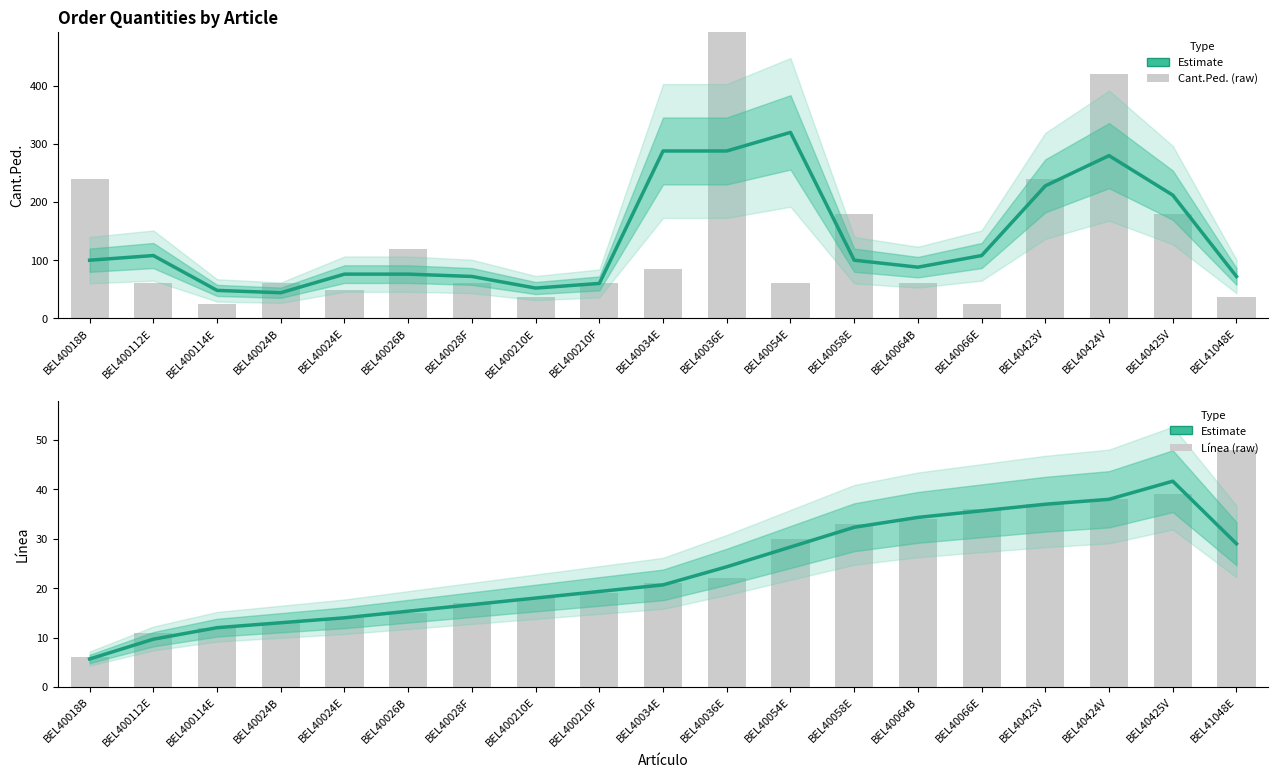

Rank the categories by Línea (raw) value from lowest to highest.

BEL40018B, BEL400112E, BEL400114E, BEL40024B, BEL40024E, BEL40026B, BEL40028F, BEL400210E, BEL400210F, BEL40034E, BEL40036E, BEL40054E, BEL40058E, BEL40064B, BEL40066E, BEL40423V, BEL40424V, BEL40425V, BEL41048E